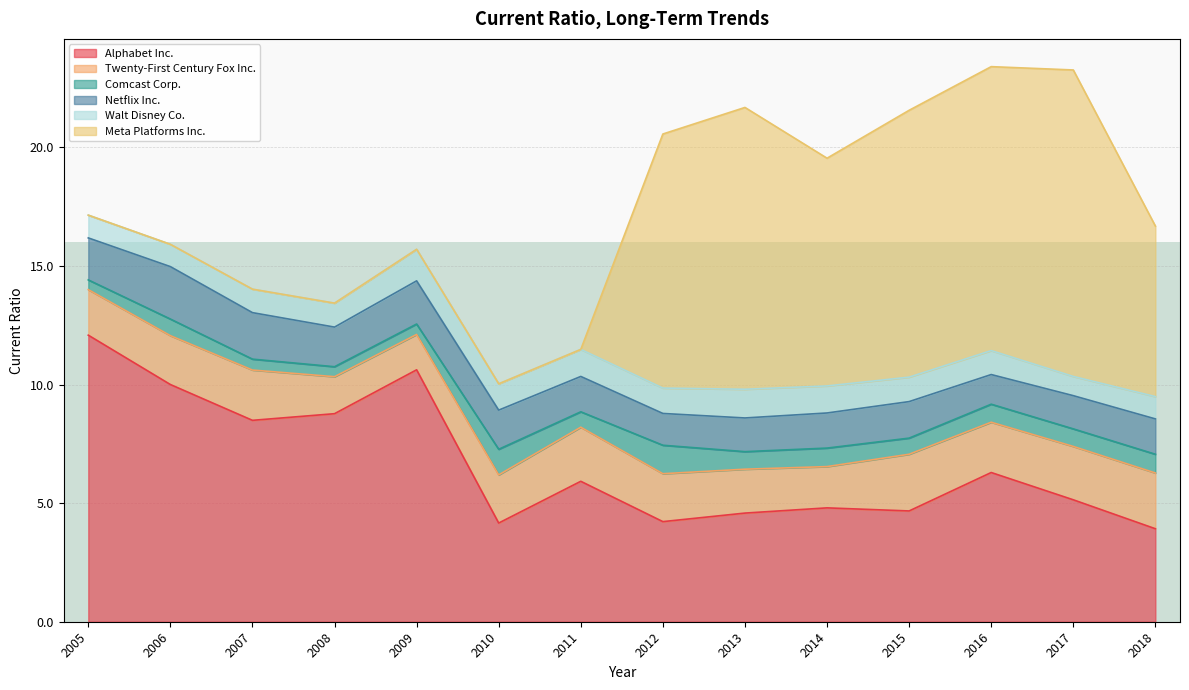

Between 2017 and 2012, which series saw the biggest shift?

Meta Platforms Inc.